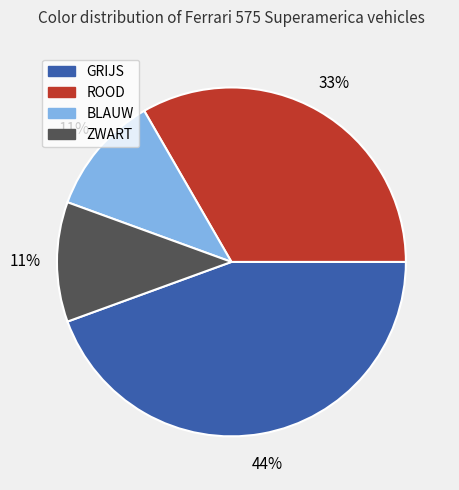

The ROOD slice represents 33% of the pie. True or false?

True